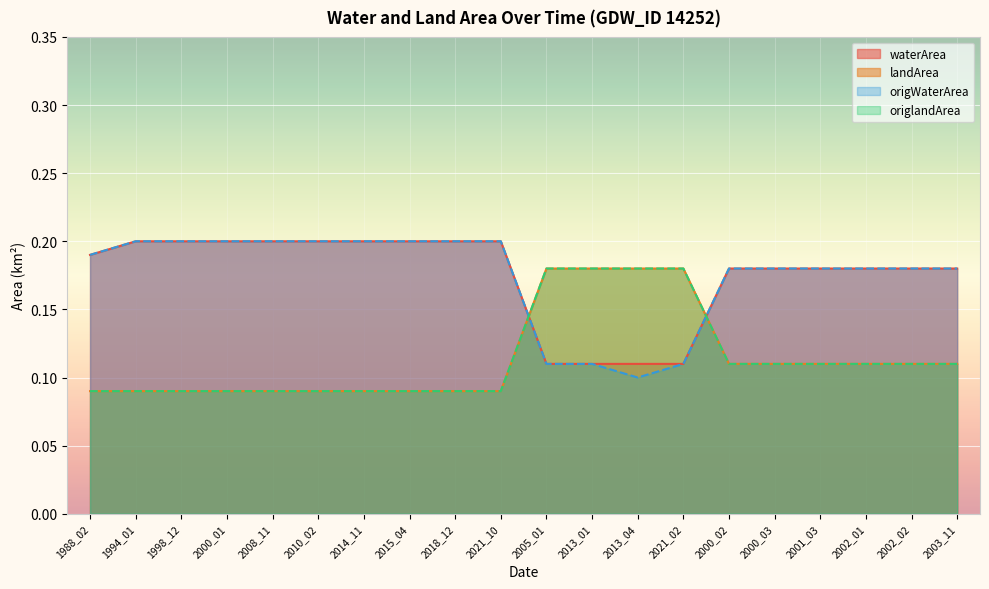

What is the label of the 14th point from the left?

2021_02